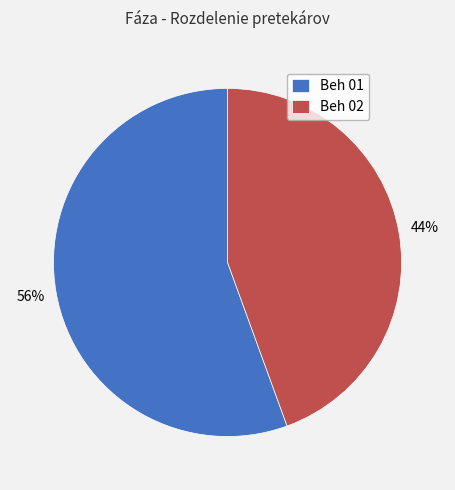

Rank the categories by value from highest to lowest.

Beh 01, Beh 02